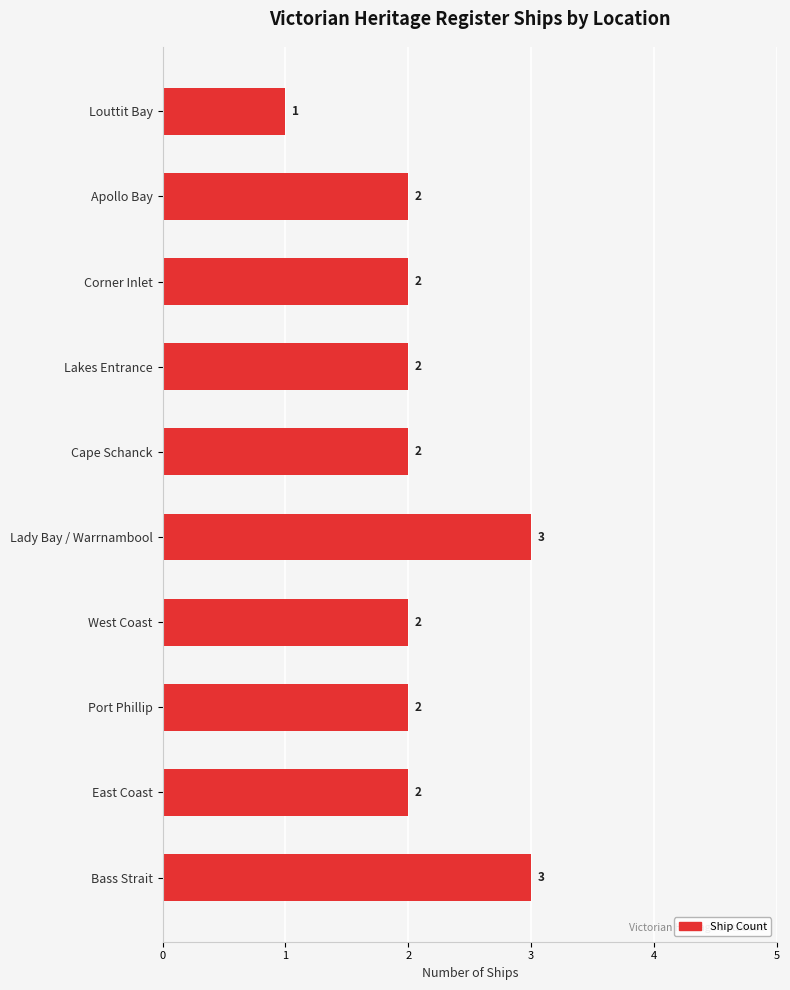

What is the sum of the values at Bass Strait and Lakes Entrance?

5